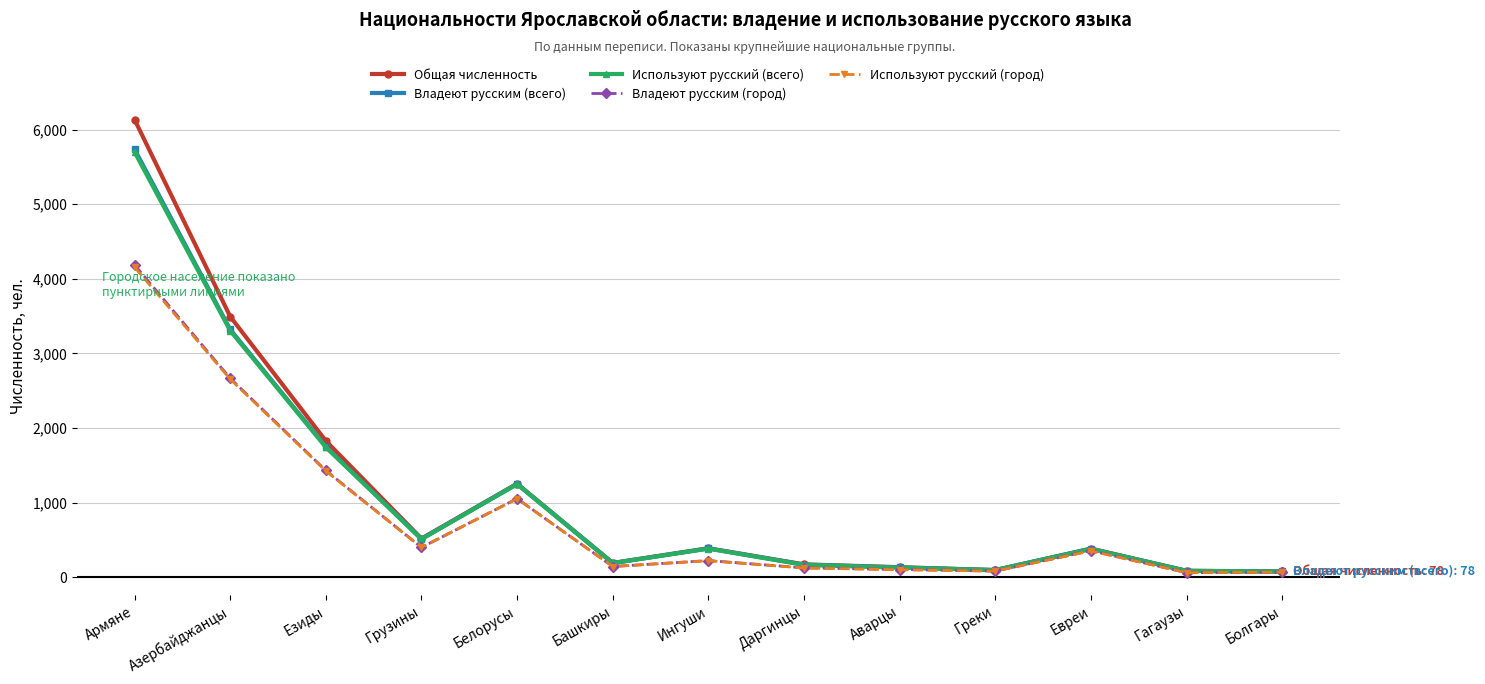

What is the highest value of the Общая численность series?

6134